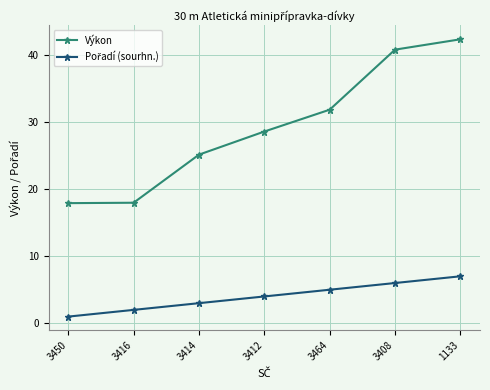

Which label corresponds to the smallest value in the chart?

3450